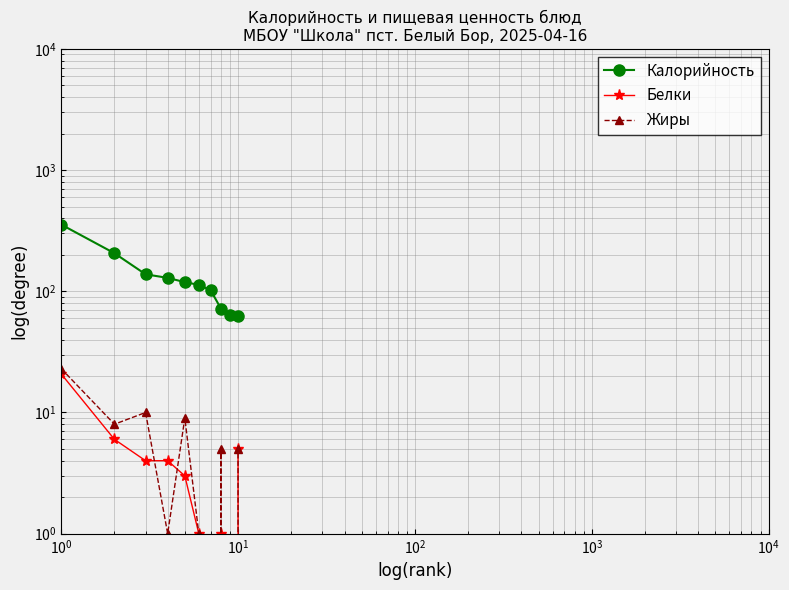

Is the value of Калорийность at $\mathdefault{10^{5}}$ greater than the value of Жиры at 9?

Yes